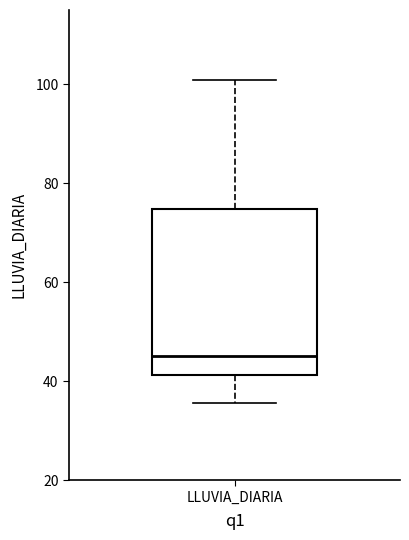

Transcribe this box plot: give where the median line is, the range the box spans, and where the two whiskers end, as read against the y-axis. The values are not printed on the chart, so give them approximately, as read against the axis.

median 46, box 42 to 74, whiskers 36 to 100